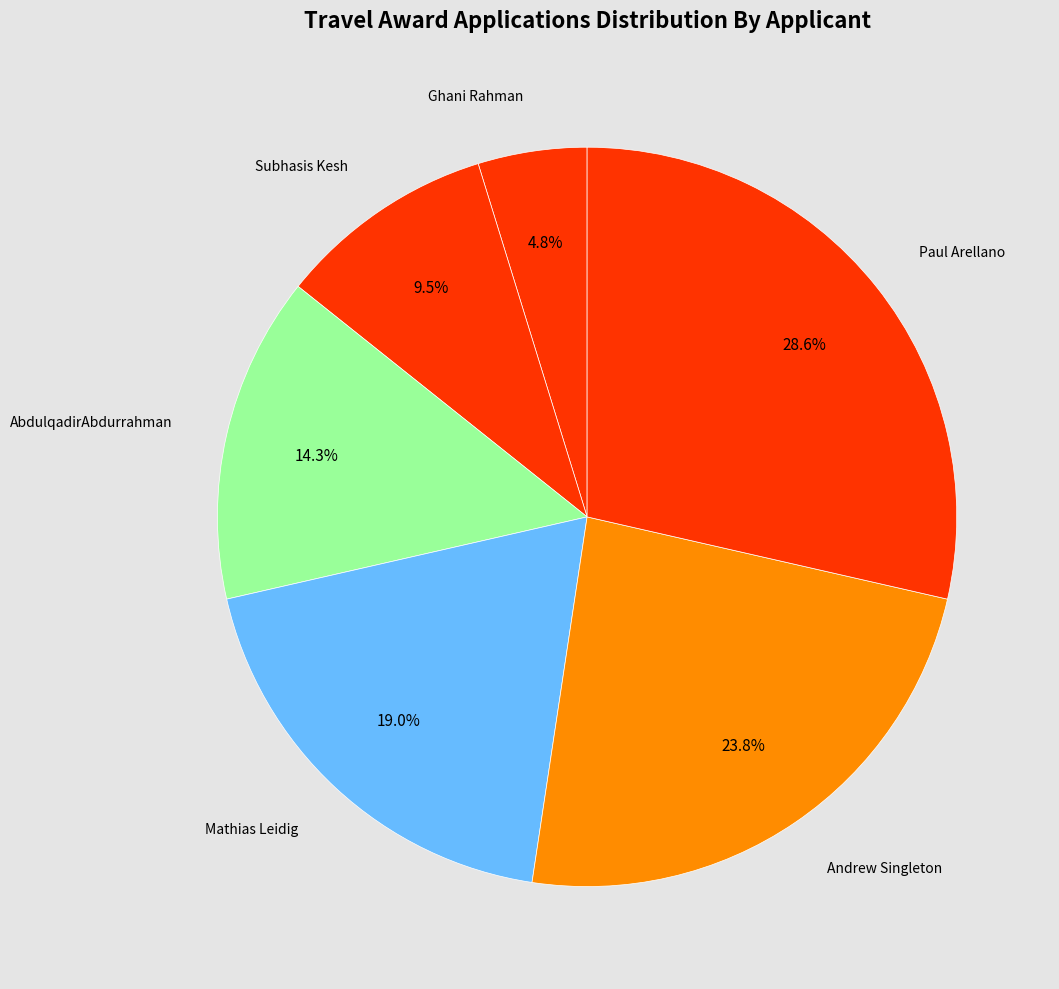

Which has a higher value, AbdulqadirAbdurrahman or Mathias Leidig?

Mathias Leidig